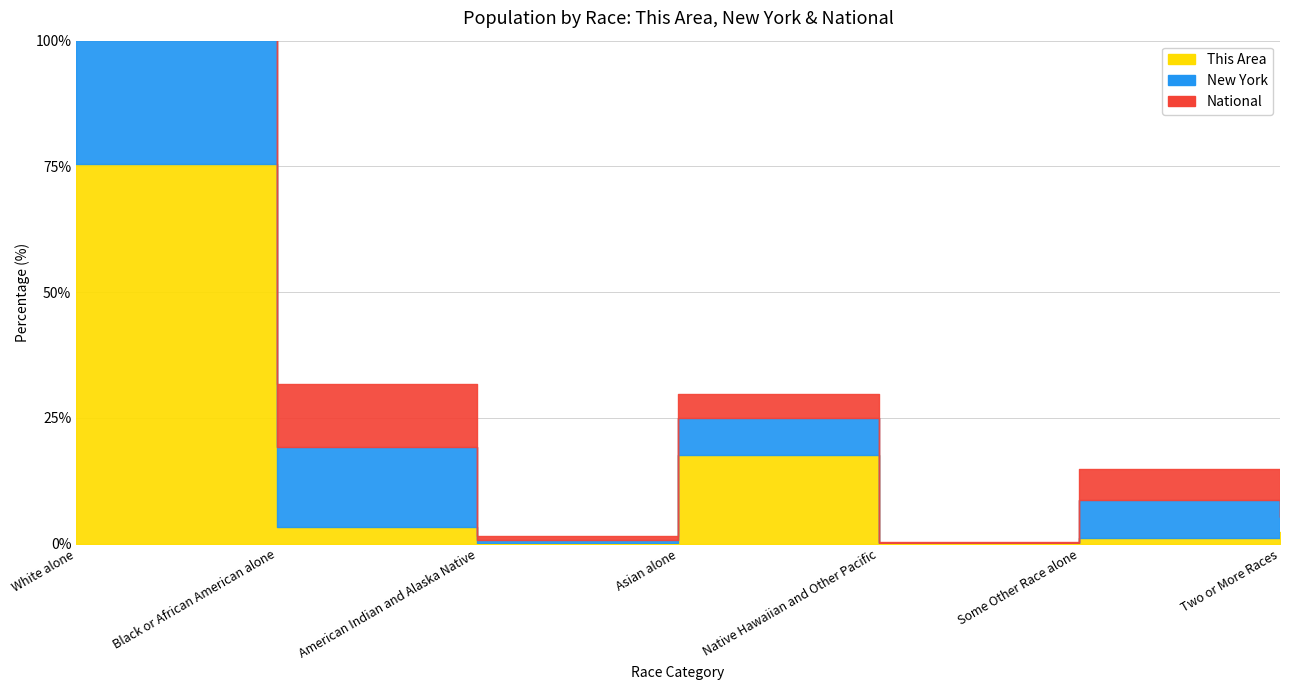

What are all the series names shown in the legend?

This Area, New York, National